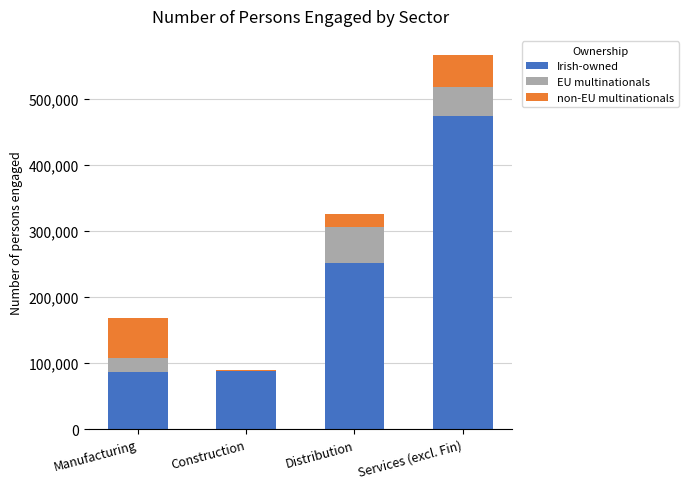

How many categories are shown in the chart?

4